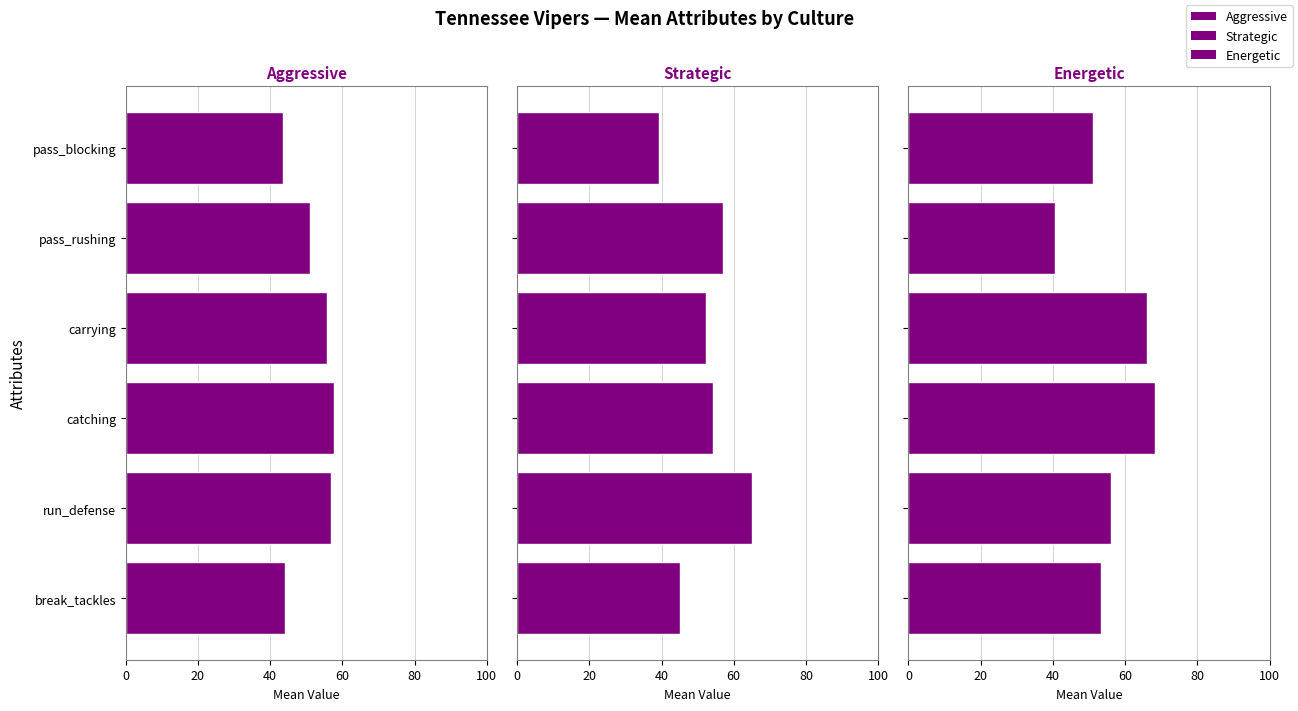

What is the highest value of the Strategic series?

65.0